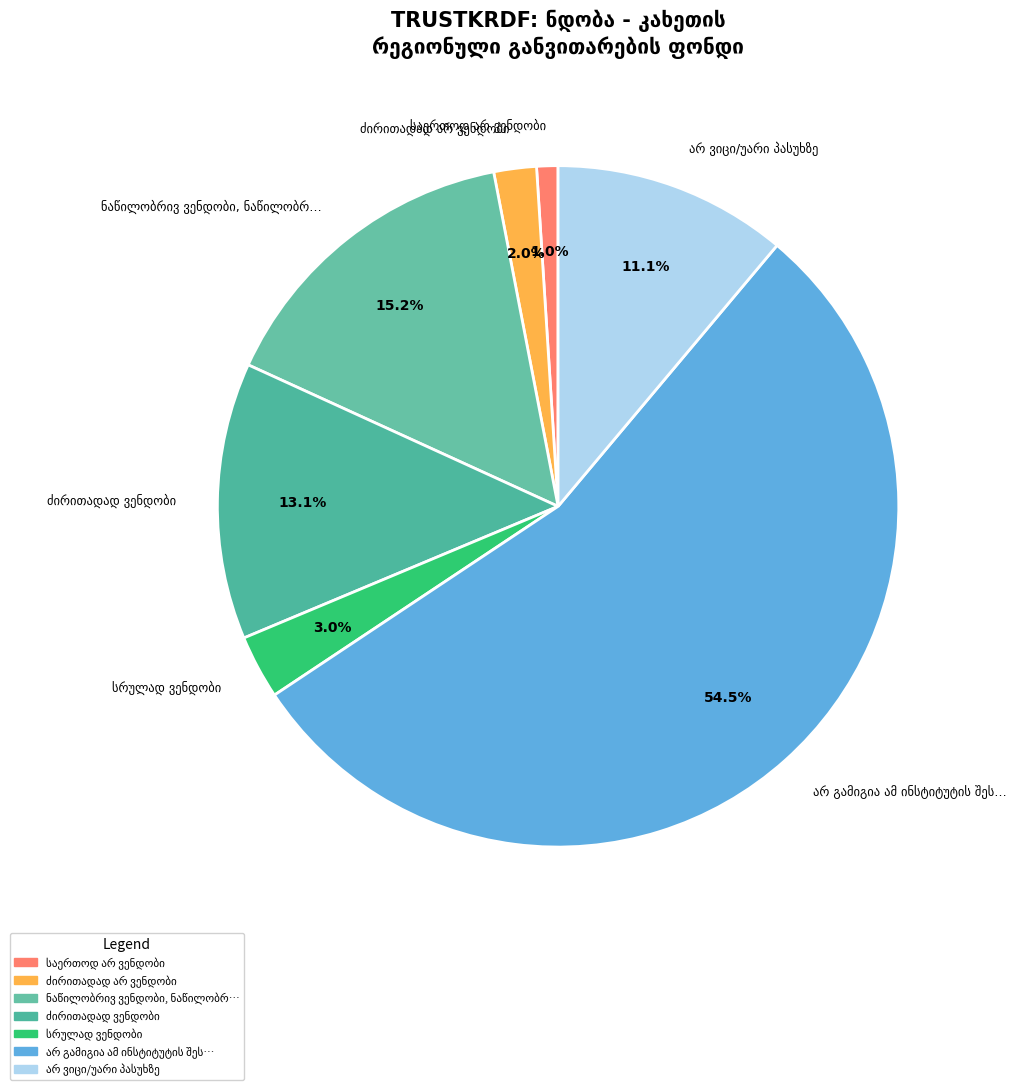

Is there any slice that represents more than half of the pie?

Yes